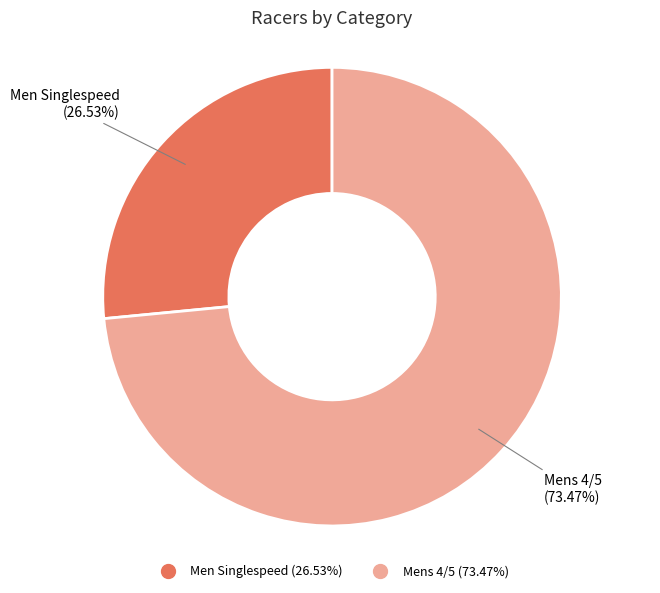

The Men Singlespeed slice represents 37% of the pie. True or false?

False